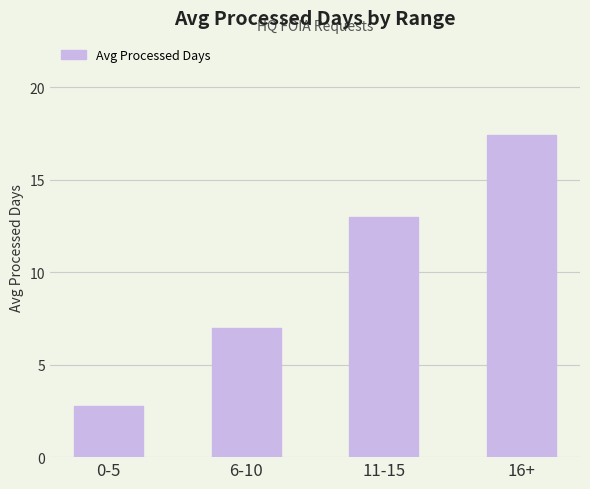

Is it true that the value at 6-10 is 3.5?

False